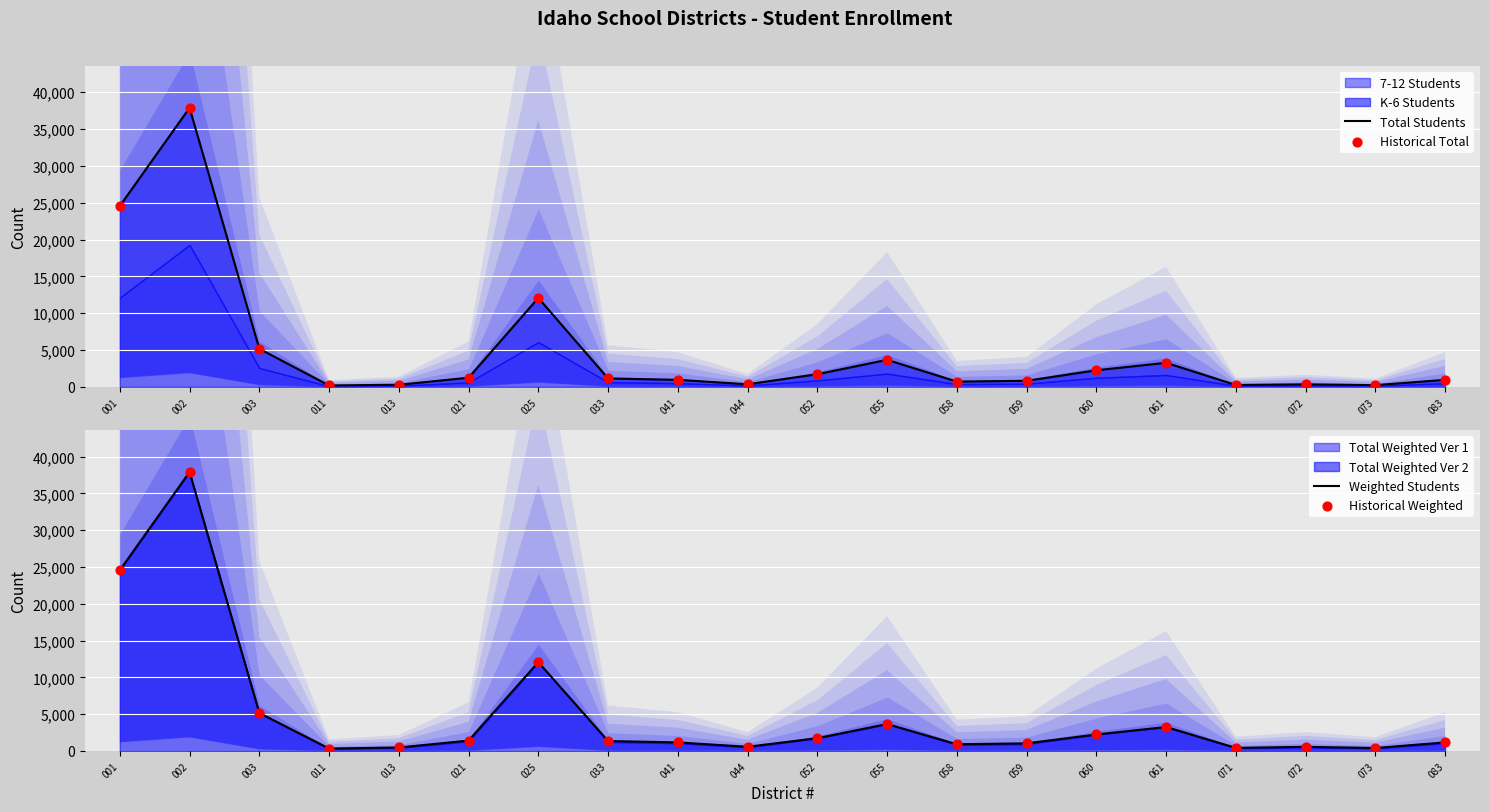

Which series contains the highest Y value?

Total Students